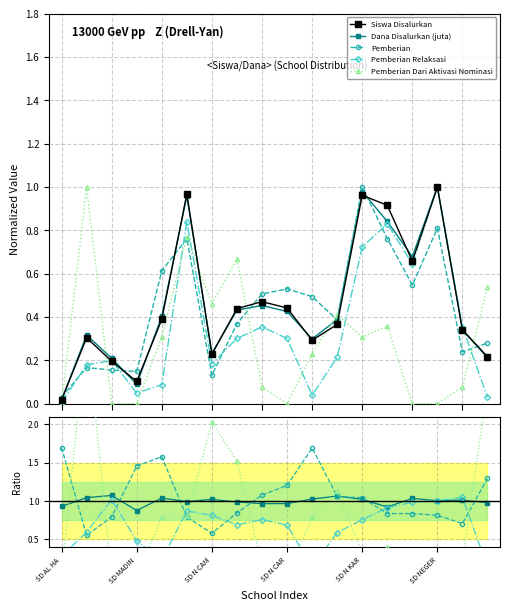

True or false: Dana Disalurkan (juta) and Siswa Disalurkan intersect in this chart.

False